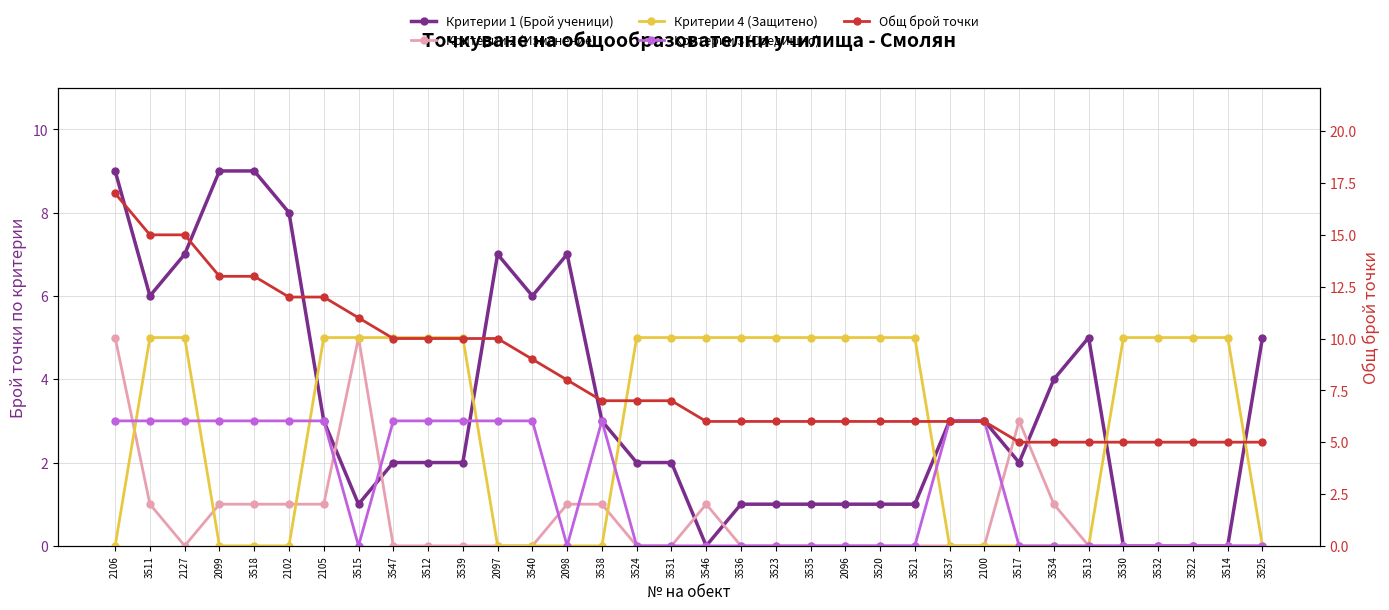

What is the sum of all Критерии 4 (Защитено) values?

100